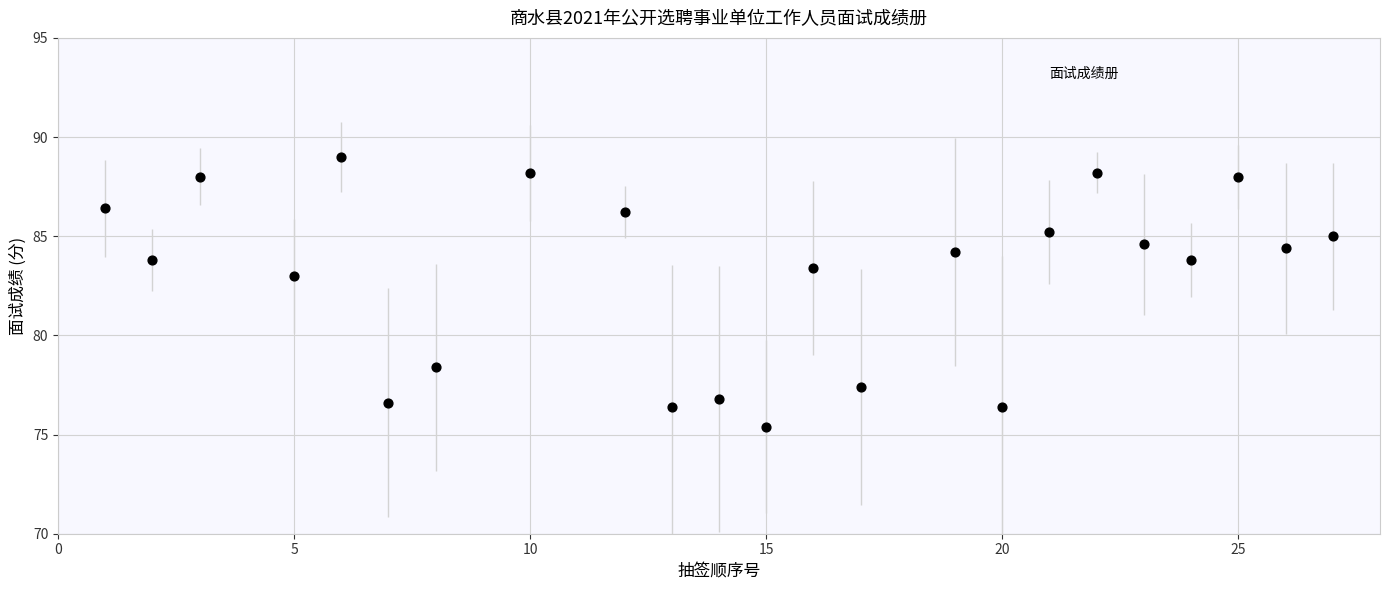

What Y value in the scatter plot is closest to 82?

83.0